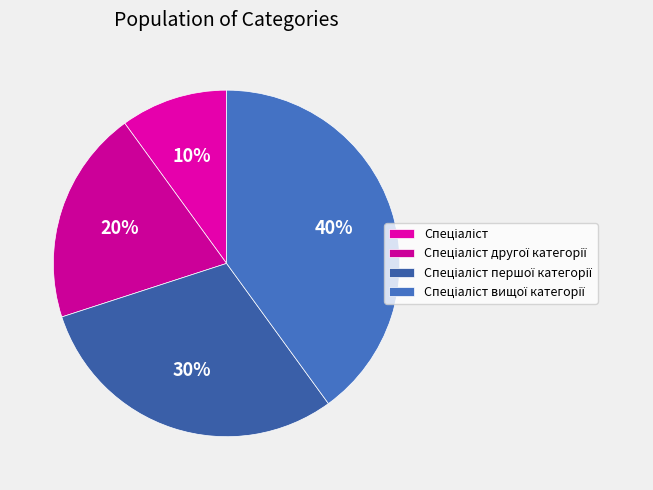

What is the total percentage of Спеціаліст and Спеціаліст вищої категорії?

50.0%